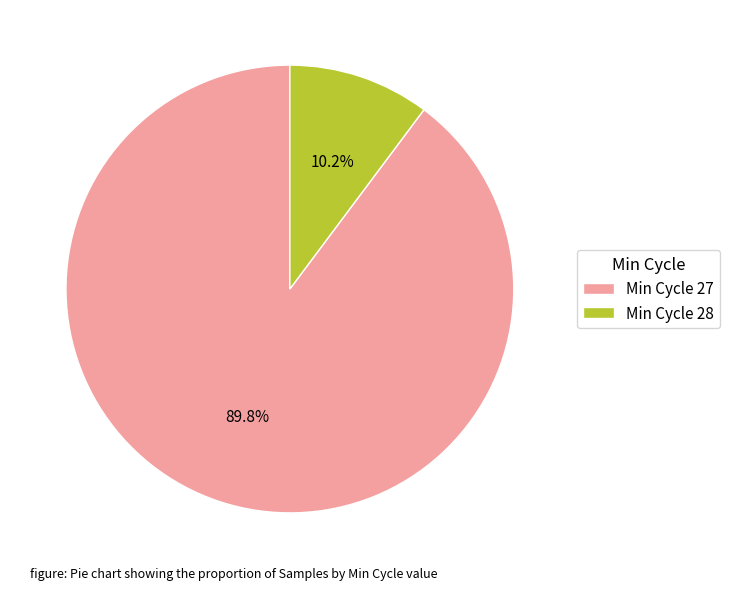

Which category has the smallest portion of the pie?

Min Cycle 28